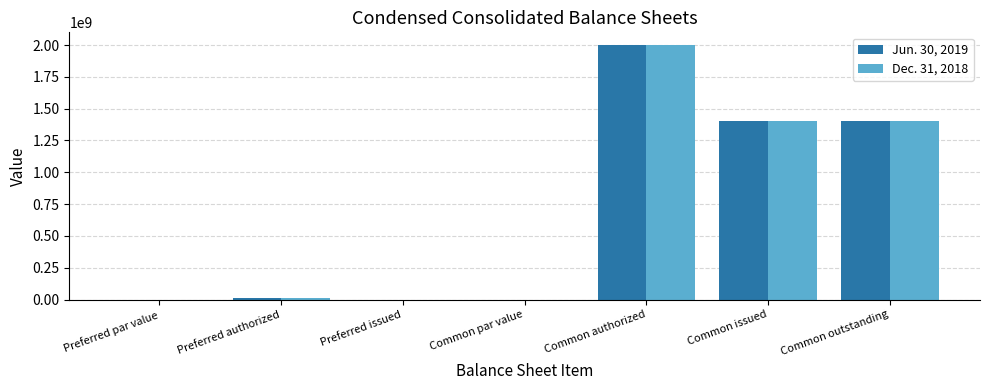

The Jun. 30, 2019 series shows 0.0 at Preferred par value. True or false?

True